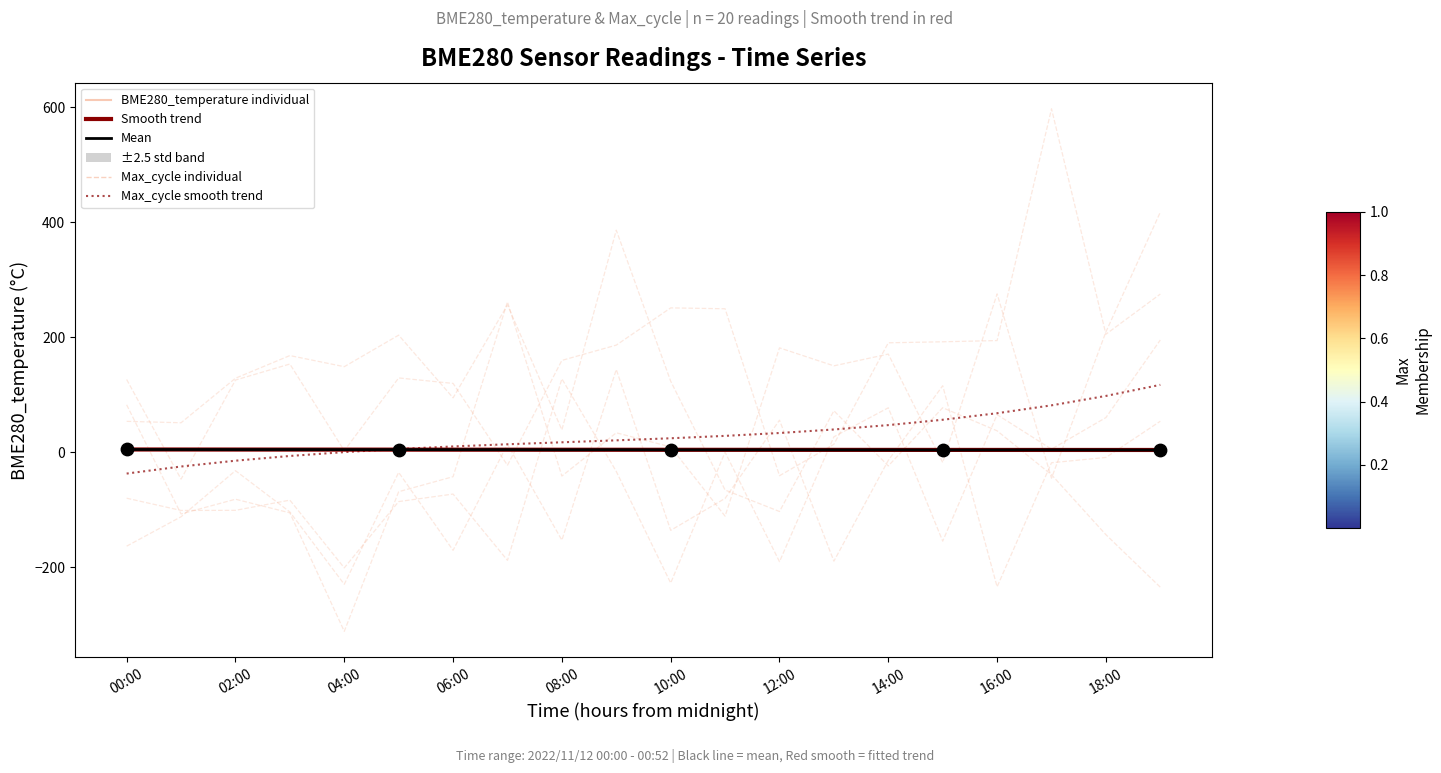

Which series has the largest total across all categories?

Max_cycle individual